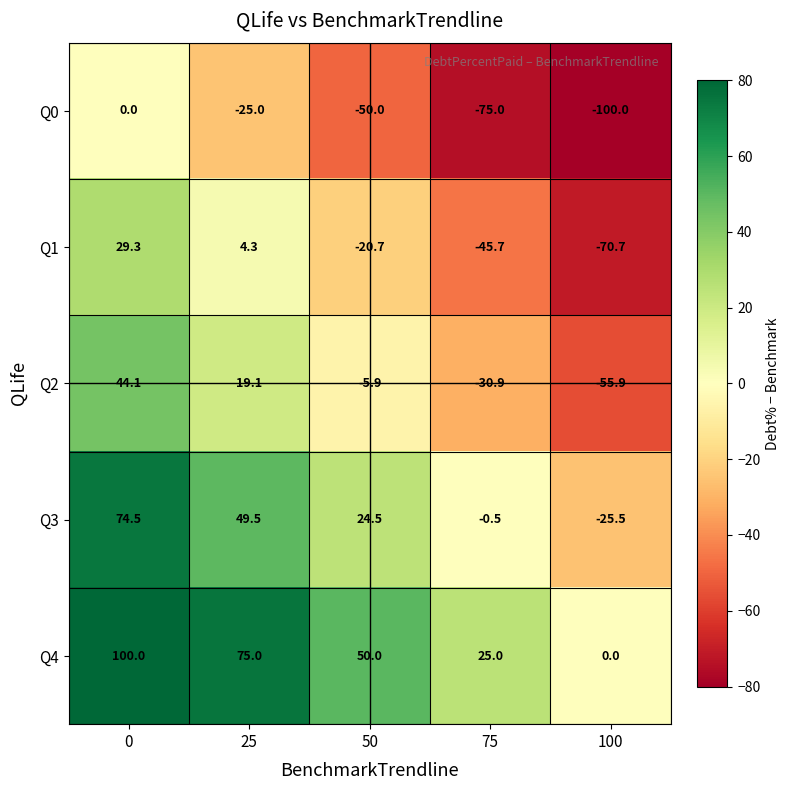

Is it true that Q0 equals -54.0 at 100?

False